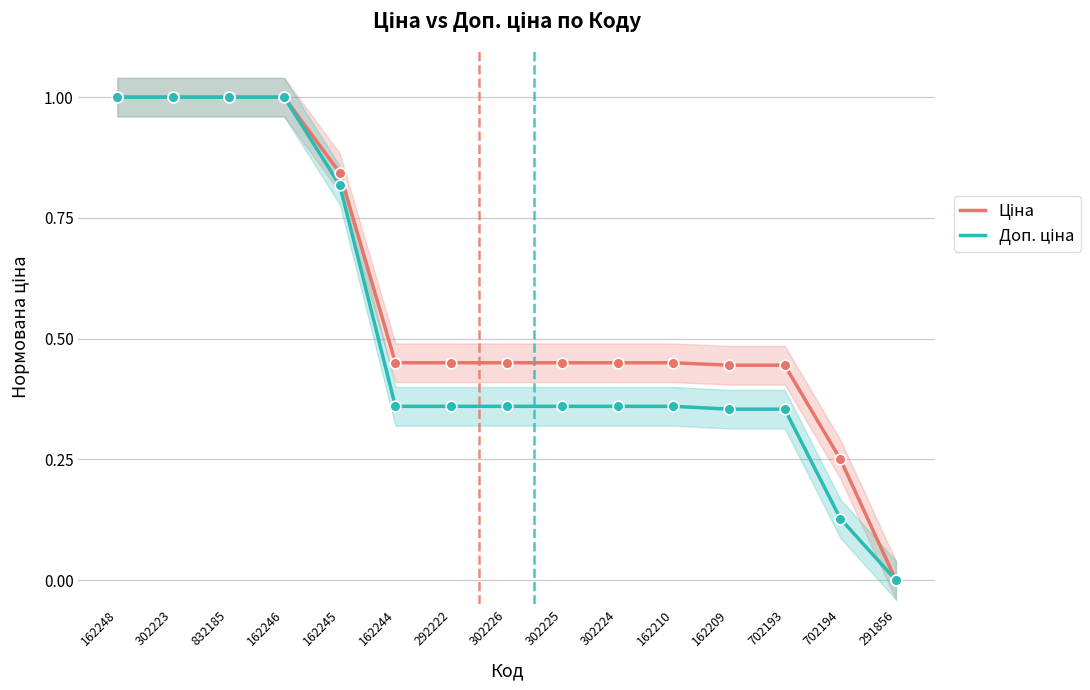

At which category is the sum across all series the highest?

162248